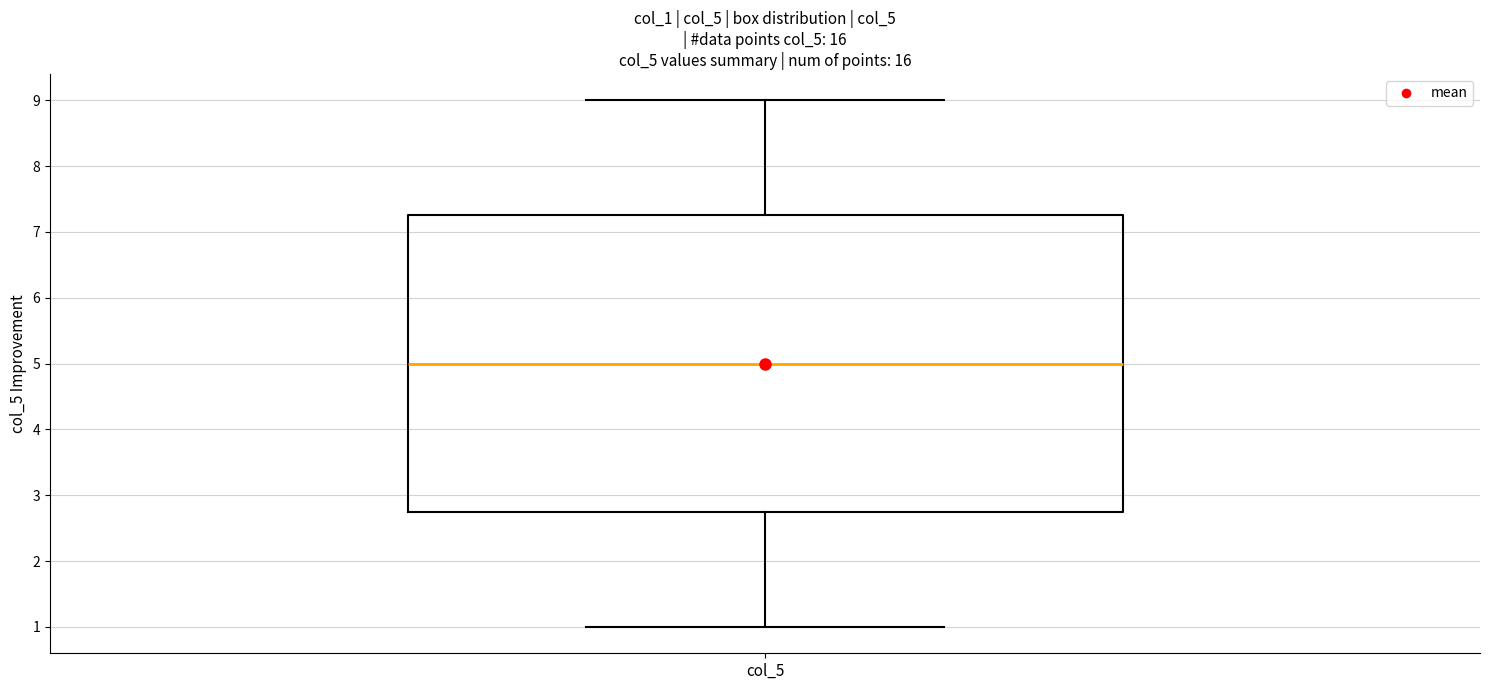

Where is the upper edge of the box for col_5 on the y-axis? The values are not printed on the chart, so give them approximately, as read against the axis.

7.3